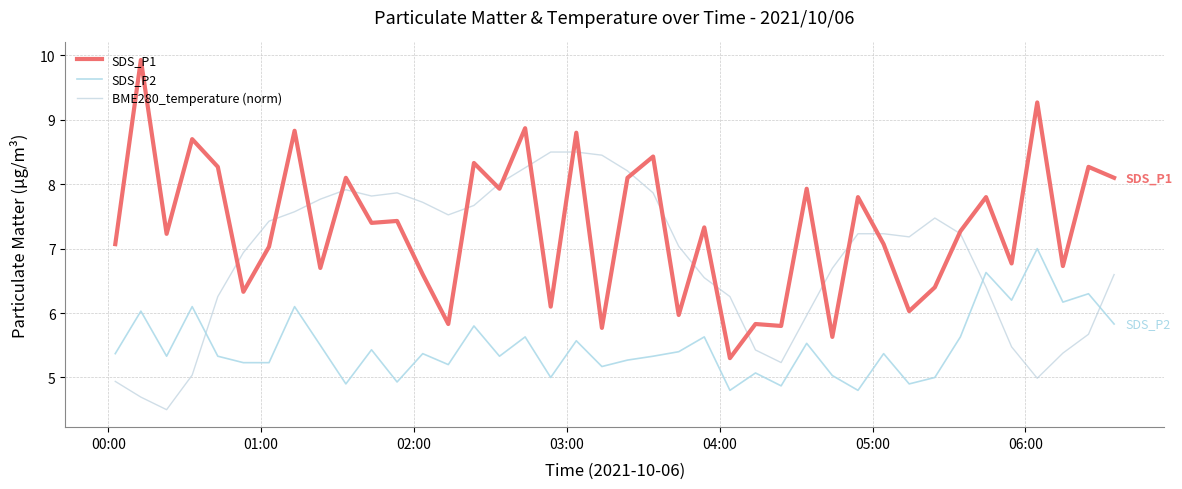

How many lines are shown in the chart?

3